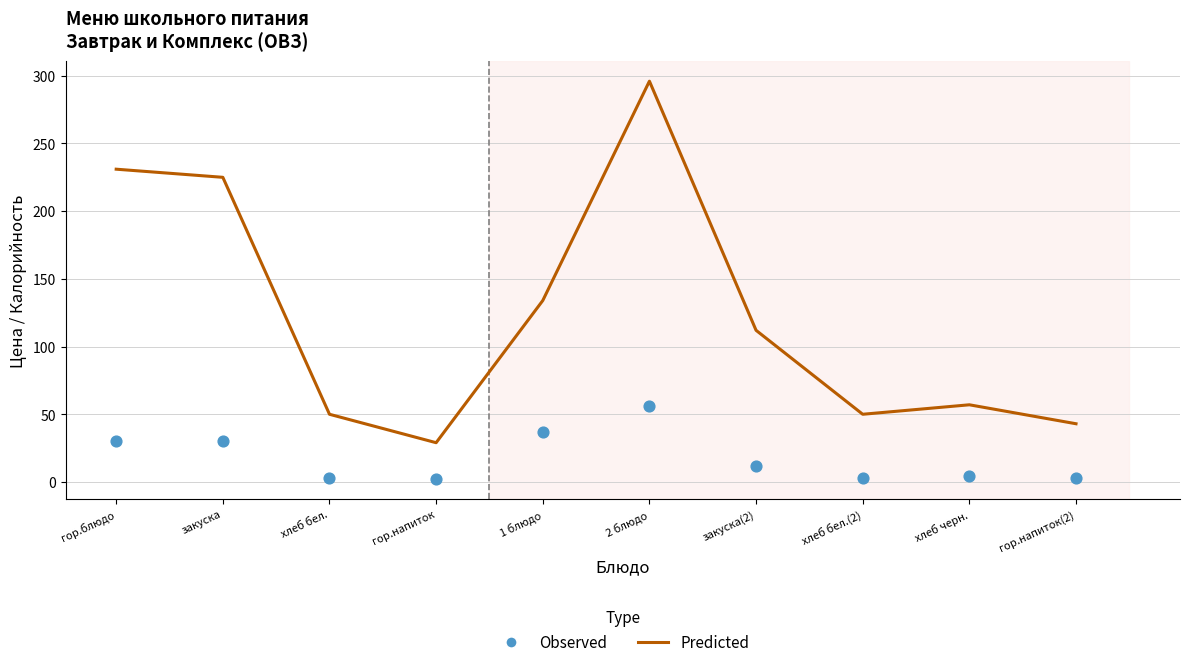

Which series has the largest Y range (max minus min)?

Predicted